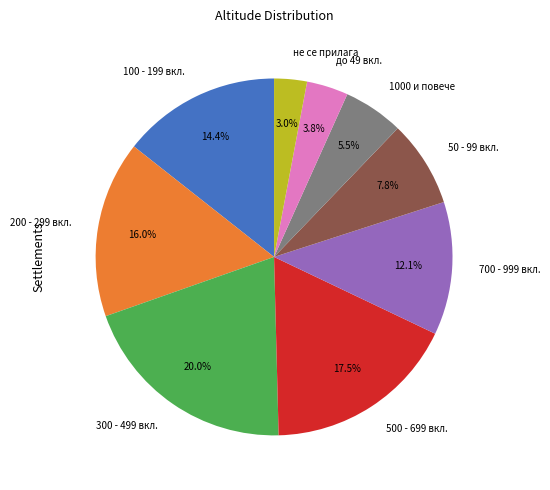

How much of the chart is everything except 50 - 99 вкл.?

92.2%